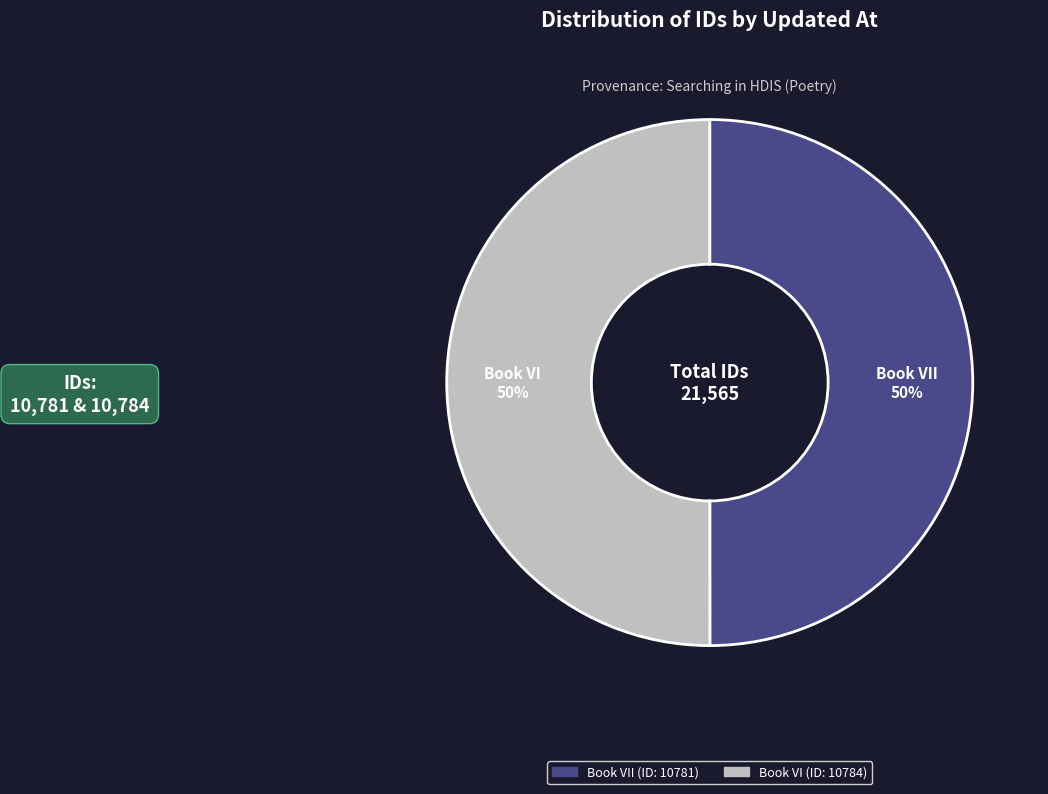

To the nearest percent, what portion does Book VI represent?

50%